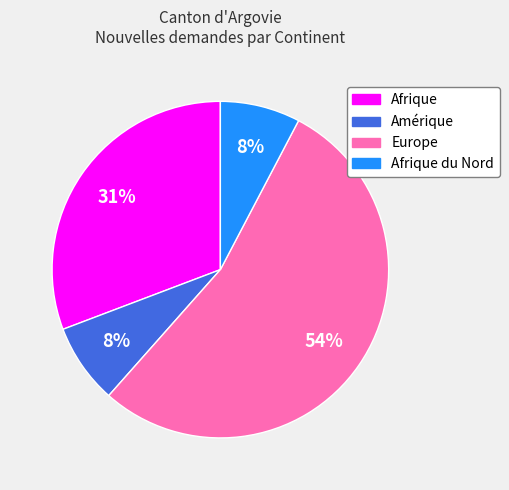

Does any single category account for the majority?

Yes